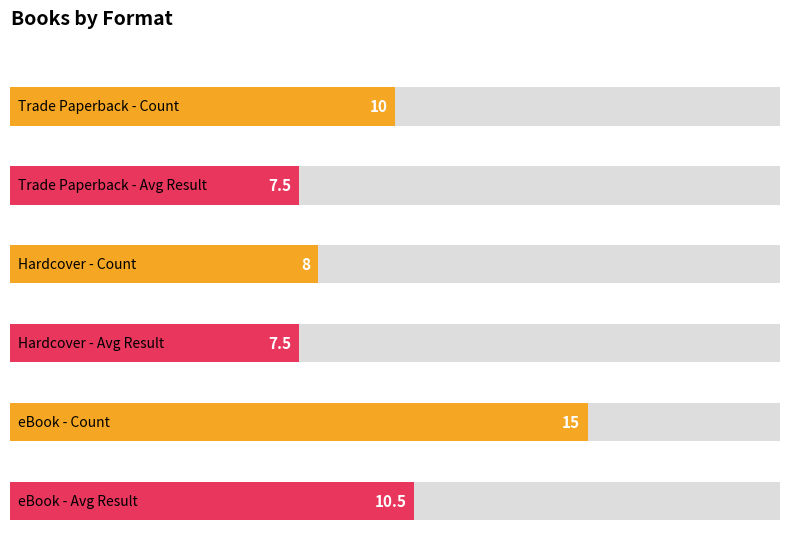

Which series has the largest total across all categories?

eBook